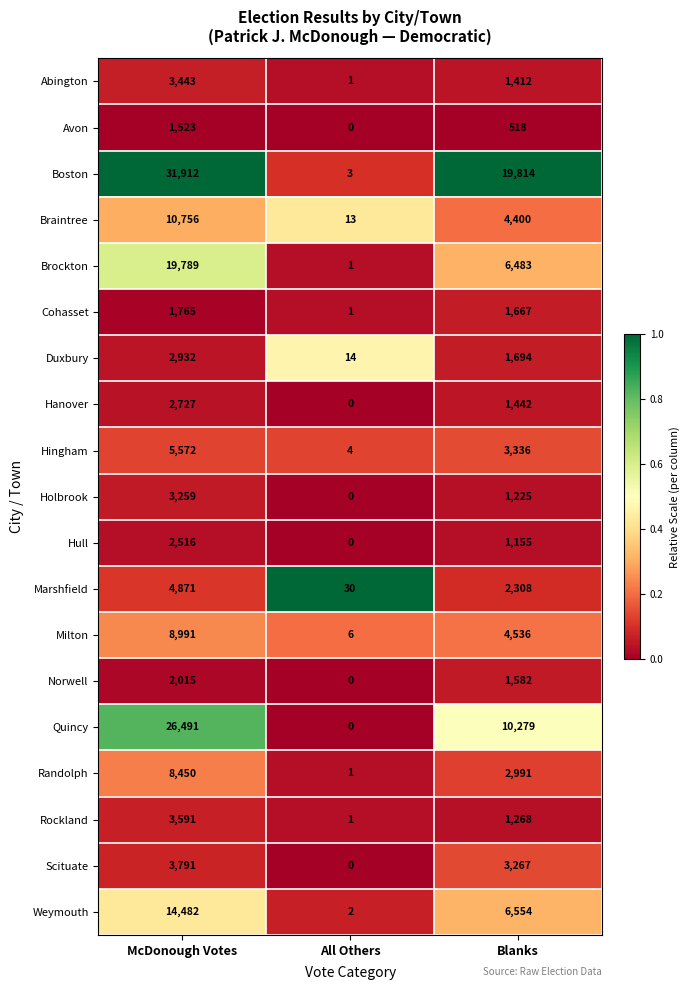

Is it true that Hanover equals 4135 at McDonough Votes?

False